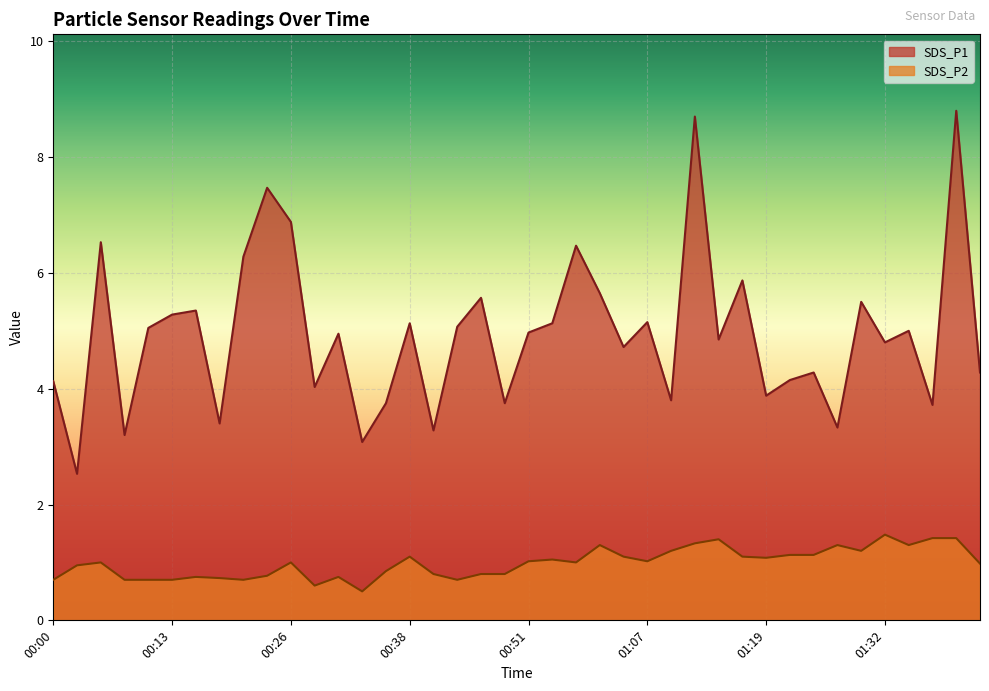

At which category does SDS_P1 reach its first local peak?

00:06